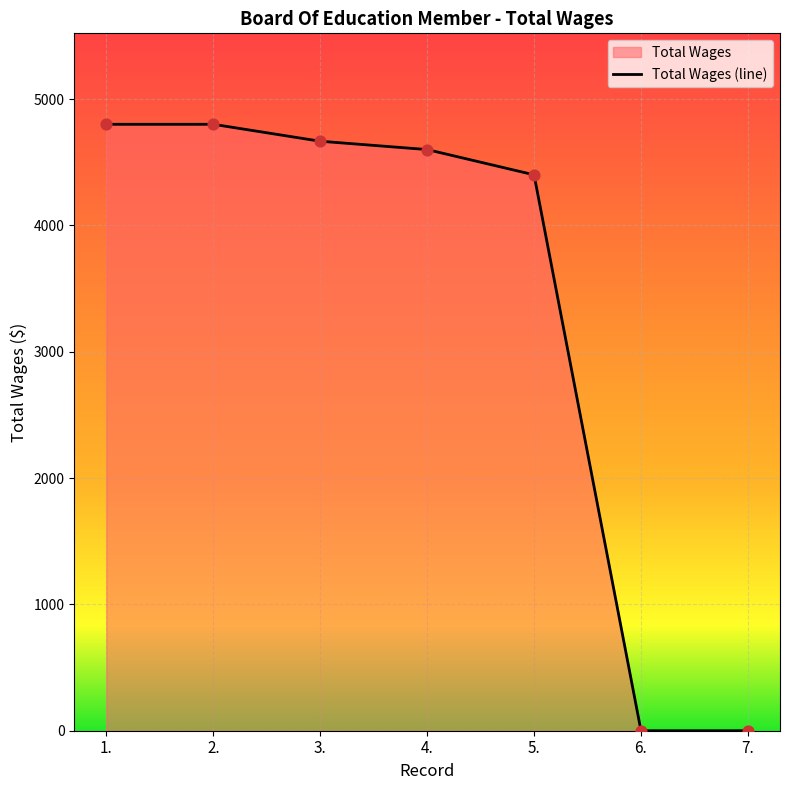

What is the change in value from 5. to 7.?

-4400